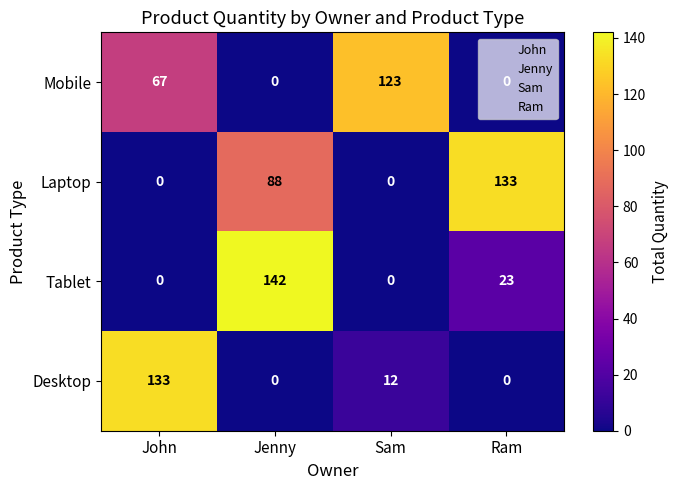

What is the sum of the Desktop values at Sam and Jenny?

12